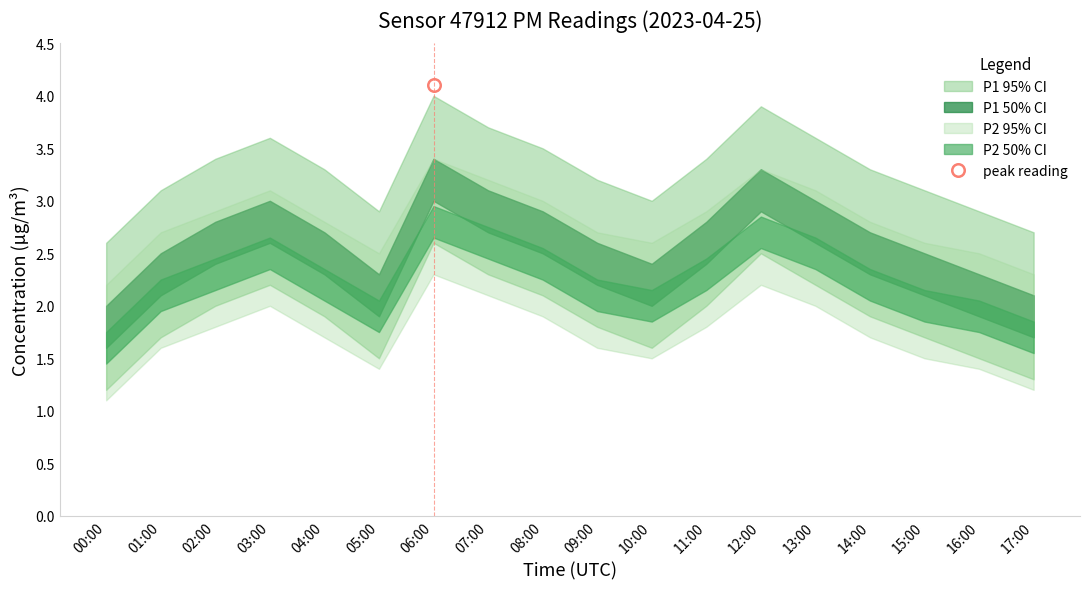

Between 02:00 and 04:00, which series saw the biggest shift?

P1